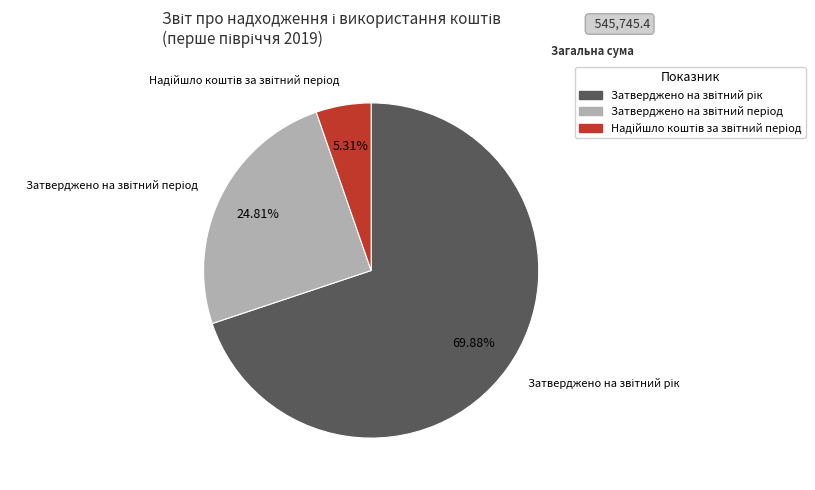

Is there any slice that represents more than half of the pie?

Yes